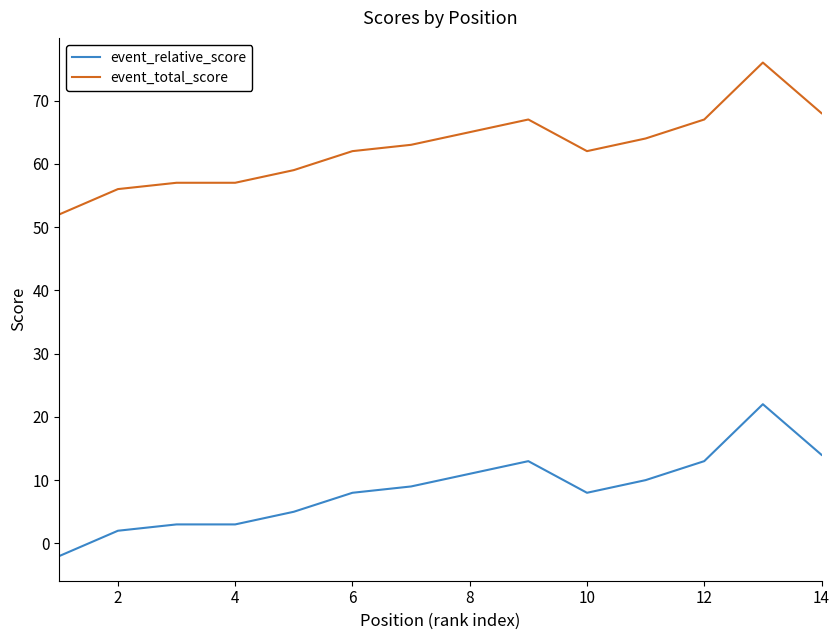

How many lines are shown in the chart?

2